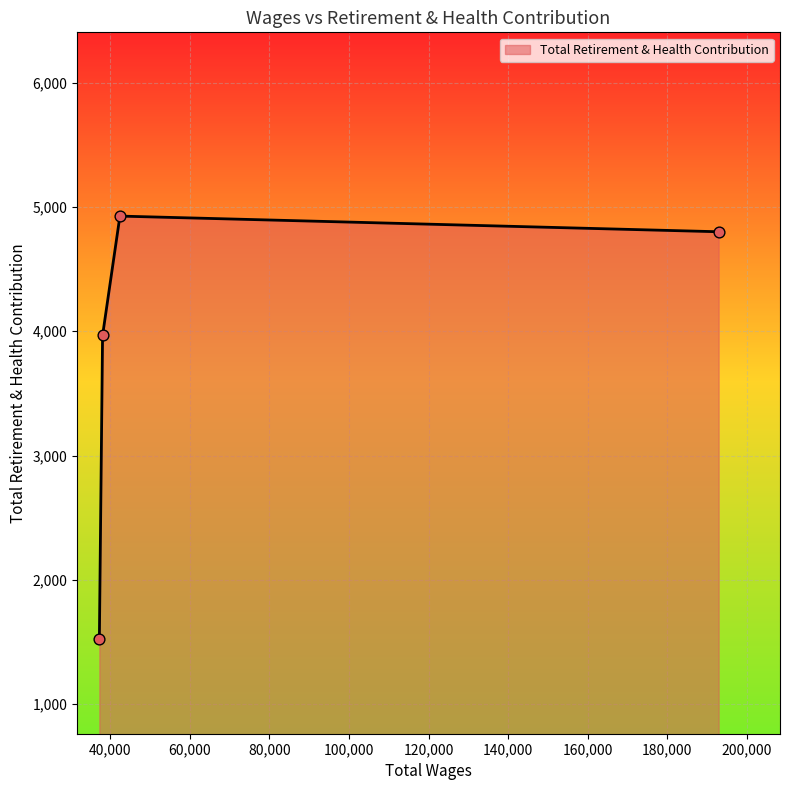

What is the greatest value displayed?

4926